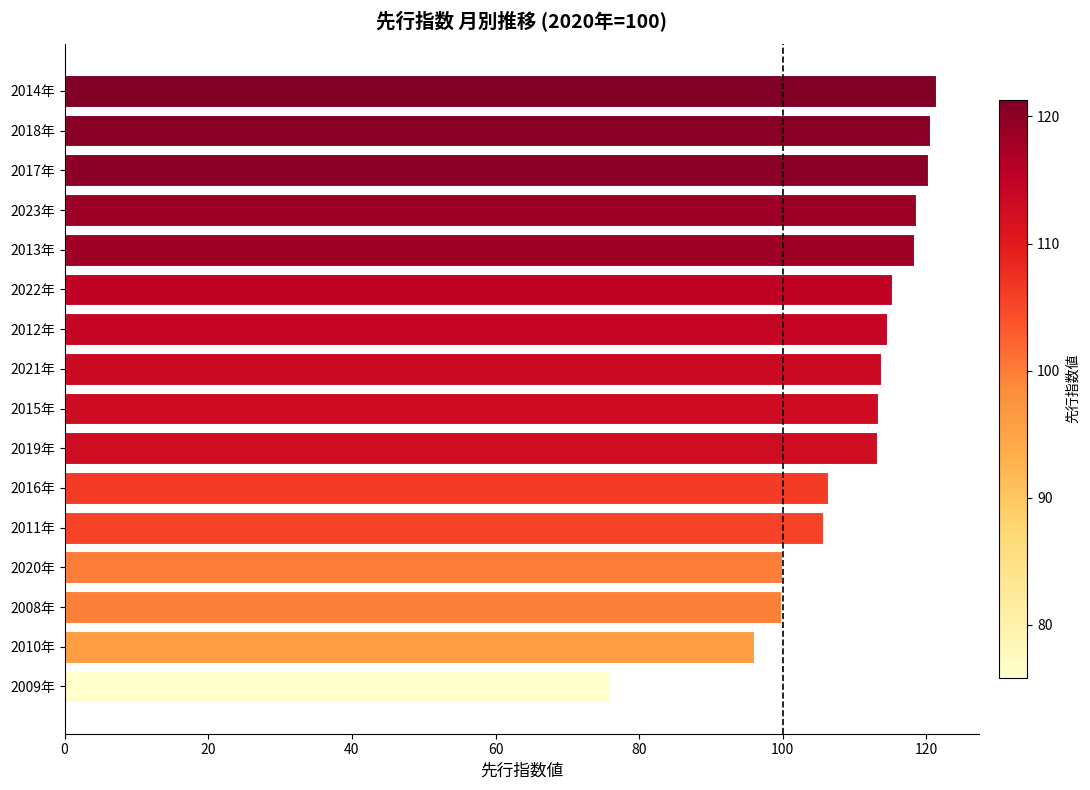

What is the change in value from 2022年 to 2018年?

+5.3